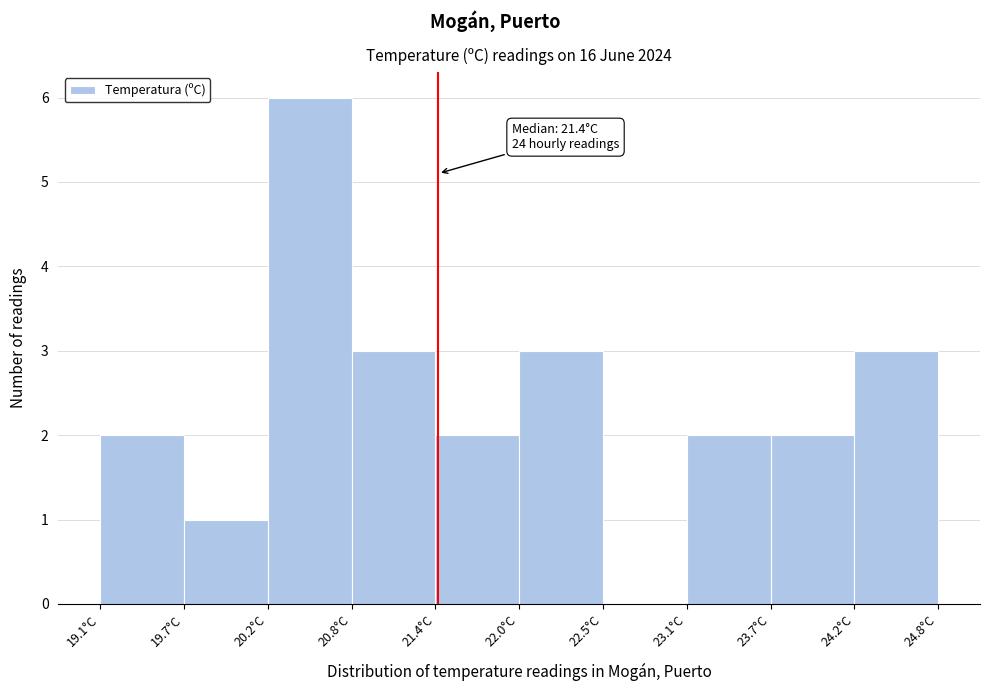

Over which range of the x-axis is the bar tallest?

20.24 to 20.81